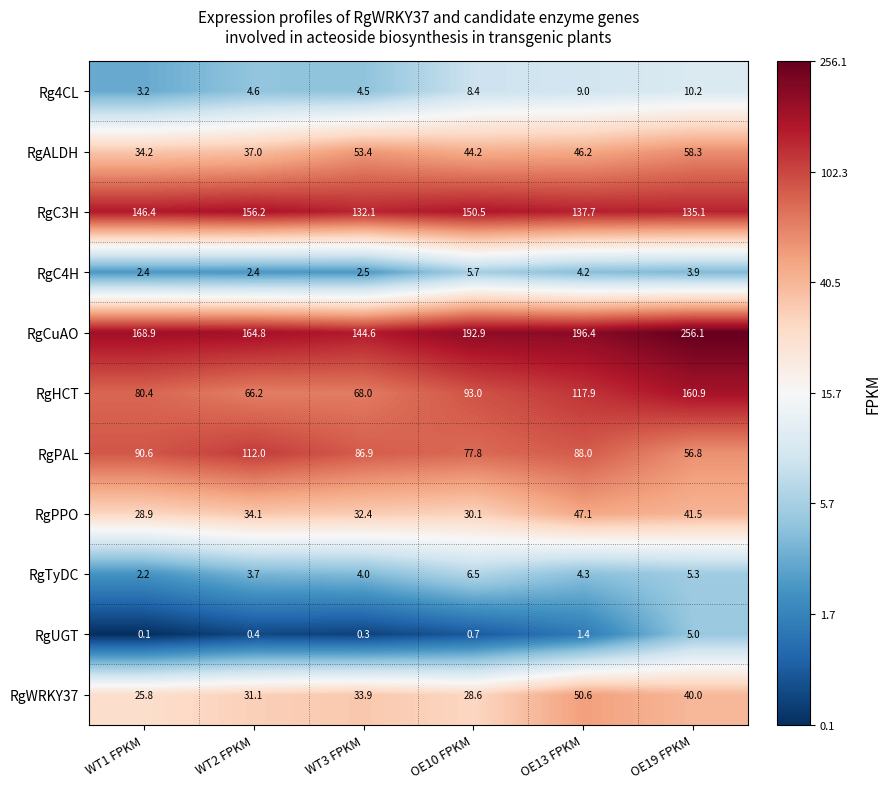

Rank the series at OE13 FPKM from lowest to highest value.

RgUGT, RgC4H, RgTyDC, Rg4CL, RgALDH, RgPPO, RgWRKY37, RgPAL, RgHCT, RgC3H, RgCuAO